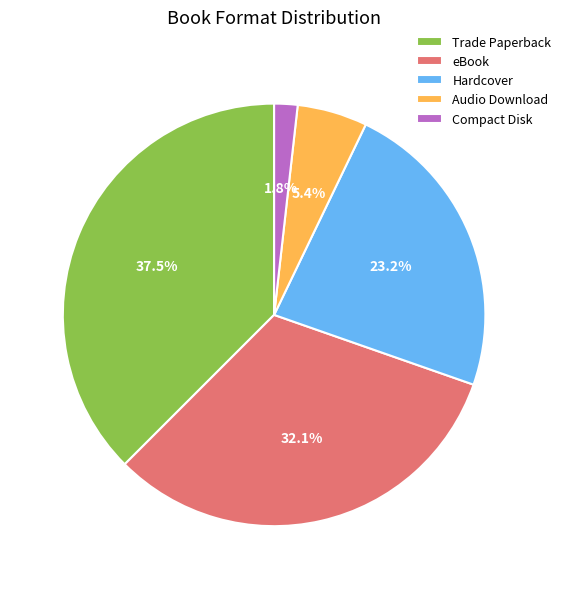

What portion of the pie excludes Trade Paperback?

62.5%